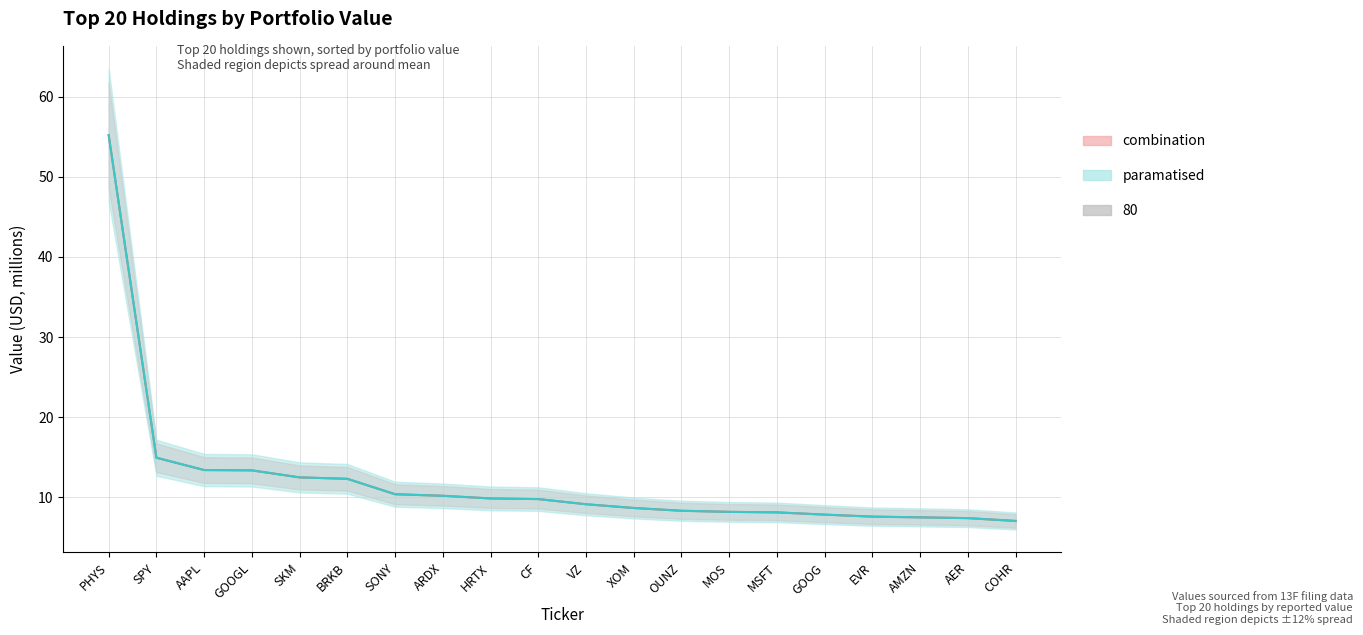

How many data points in weighting are less than 9?

9